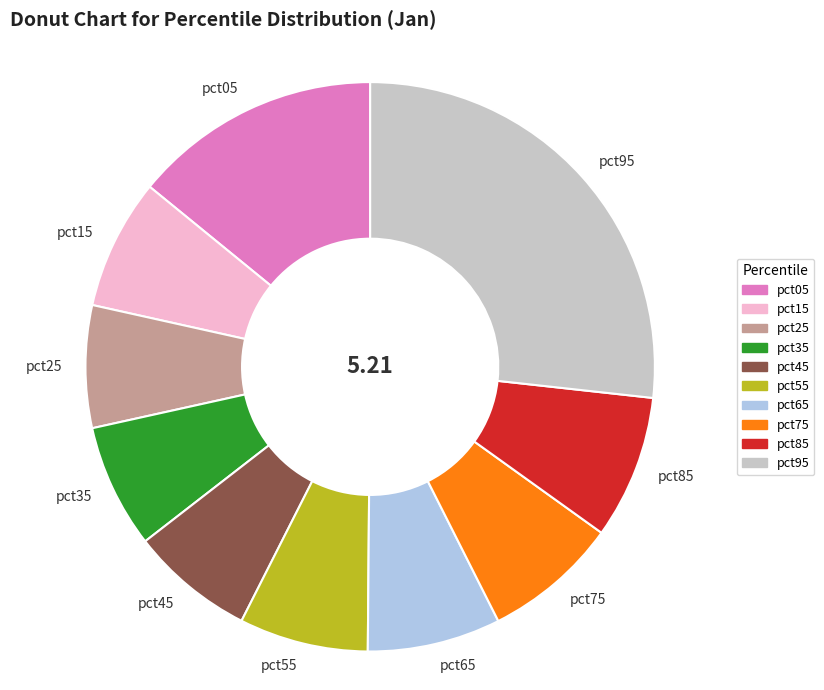

Which slice is the largest?

pct95